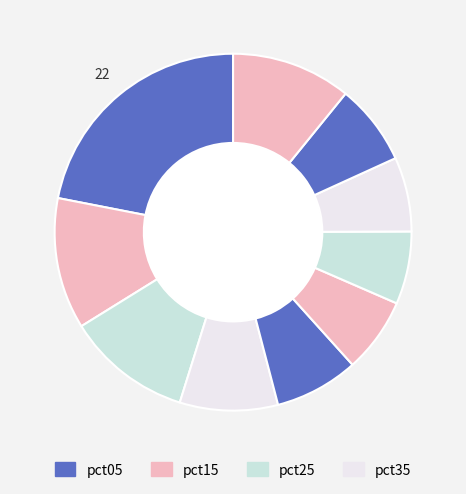

How many segments does this pie chart have?

10